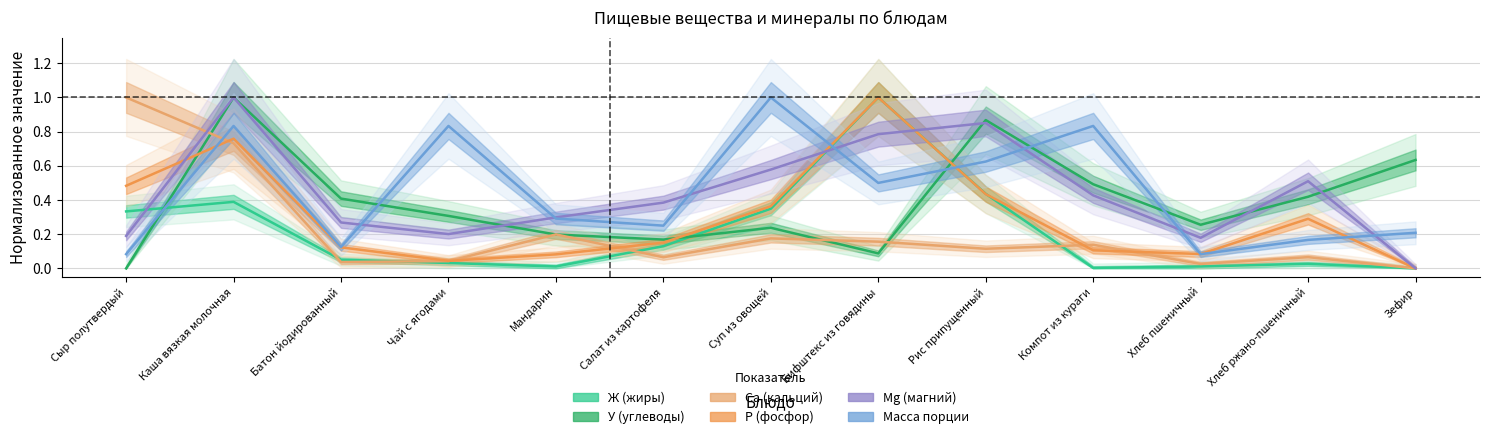

The value of У (углеводы) at Салат из картофеля is 0.2. True or false?

True